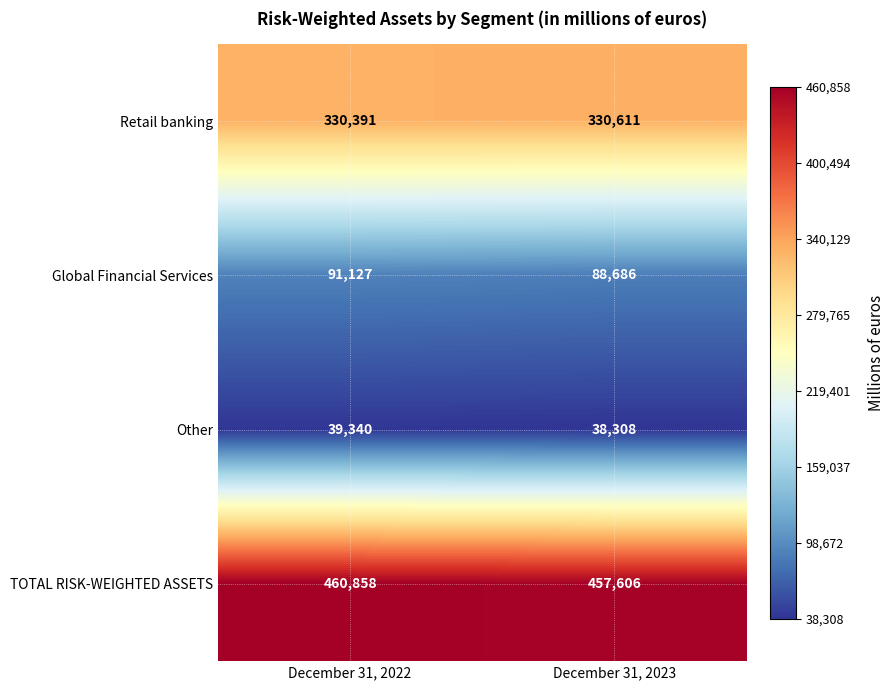

Reading left to right, transcribe all the data shown in this chart.

Retail banking: 330391	330611
Global Financial Services: 91127	88686
Other: 39340	38308
TOTAL RISK-WEIGHTED ASSETS: 460858	457606